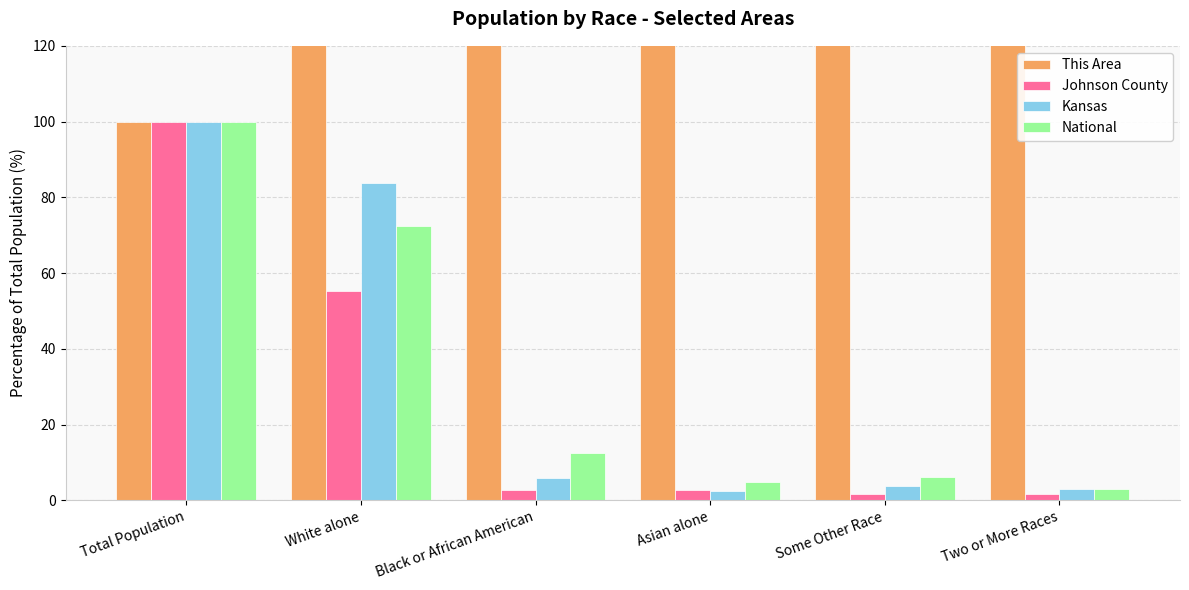

Which series changed the most between Total Population and Black or African American?

This Area